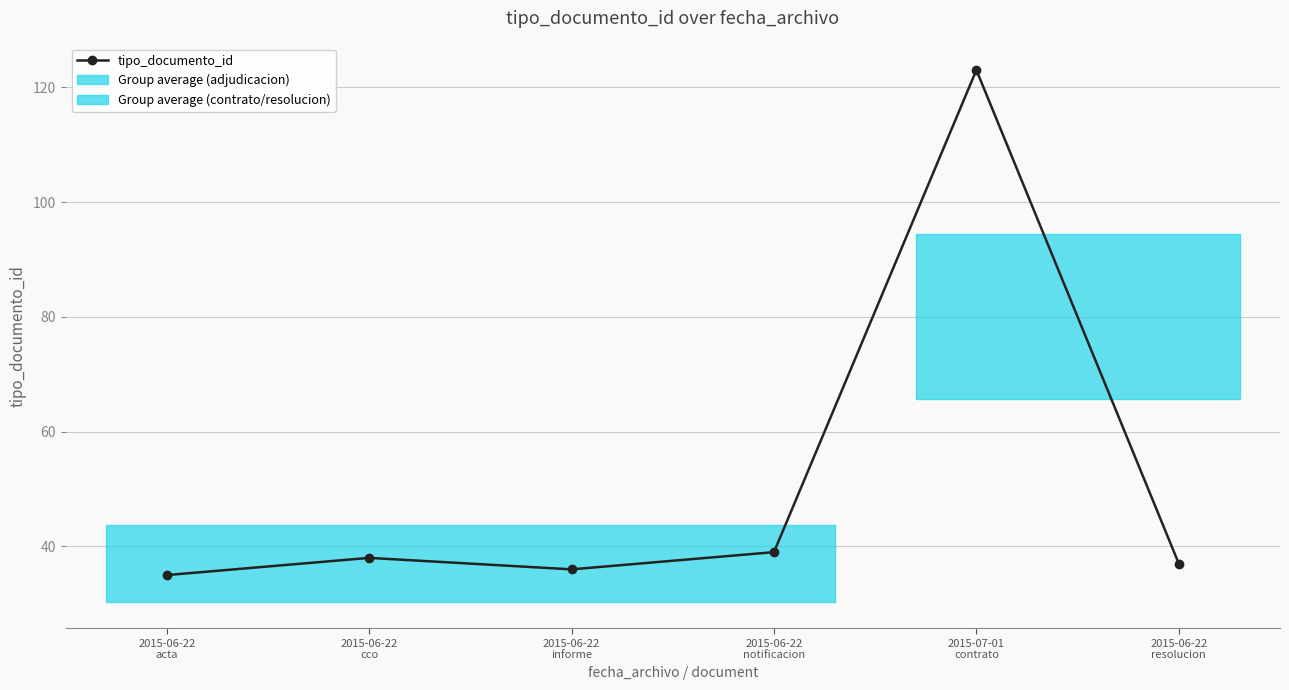

Rank the categories by value from lowest to highest.

2015-06-22
acta, 2015-06-22
informe, 2015-06-22
resolucion, 2015-06-22
cco, 2015-06-22
notificacion, 2015-07-01
contrato